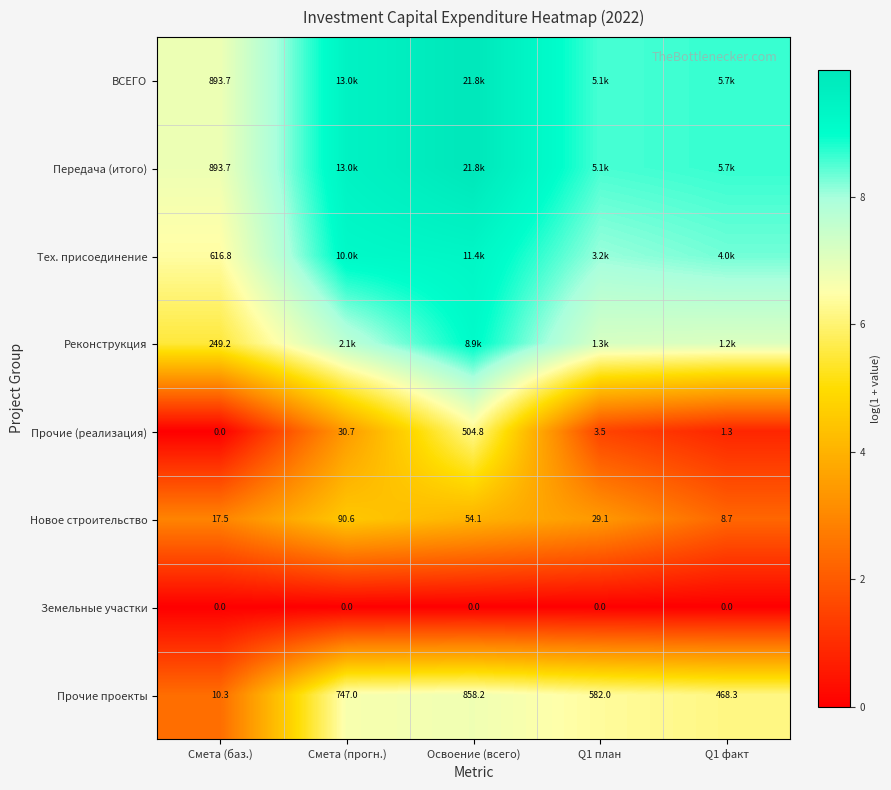

Between Смета (баз.) and Q1 факт, which is larger?

Q1 факт